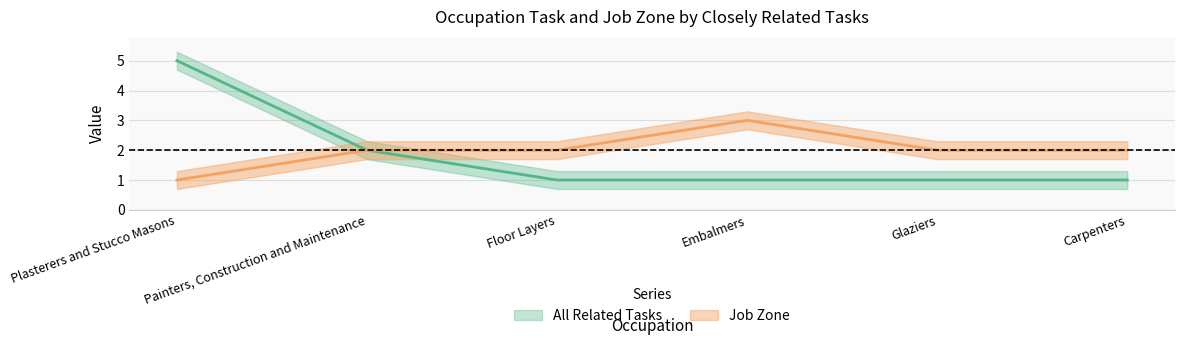

Is this an area chart (filled region under the line)?

No